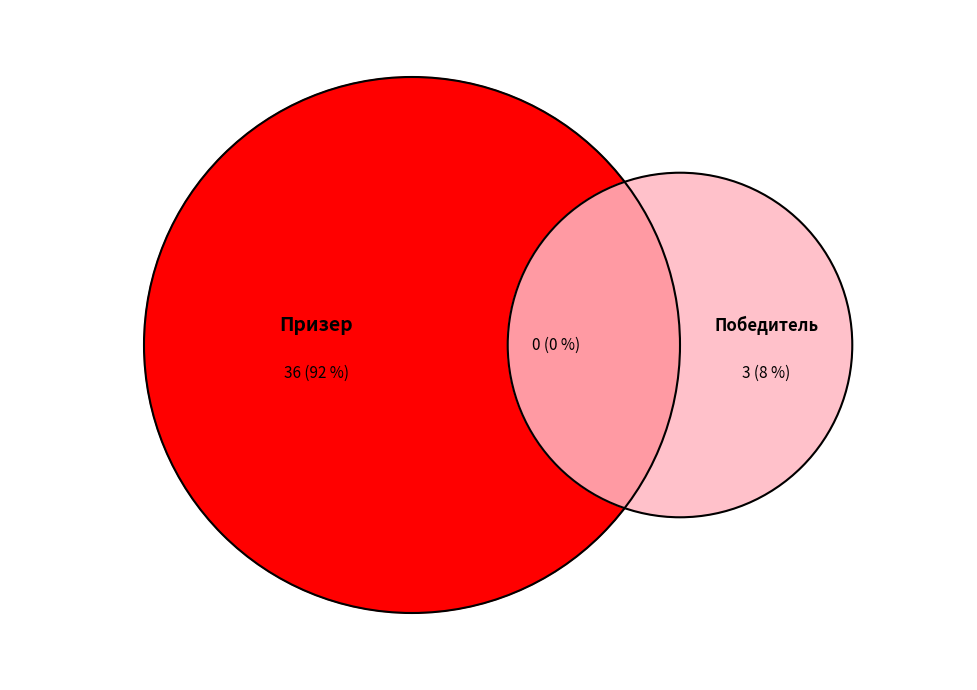

Does Призер represent more than half of the total?

Yes